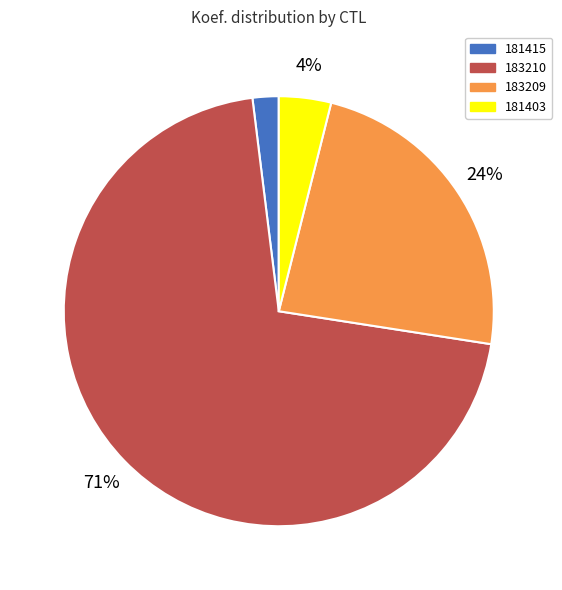

Which category has the smallest portion of the pie?

181415